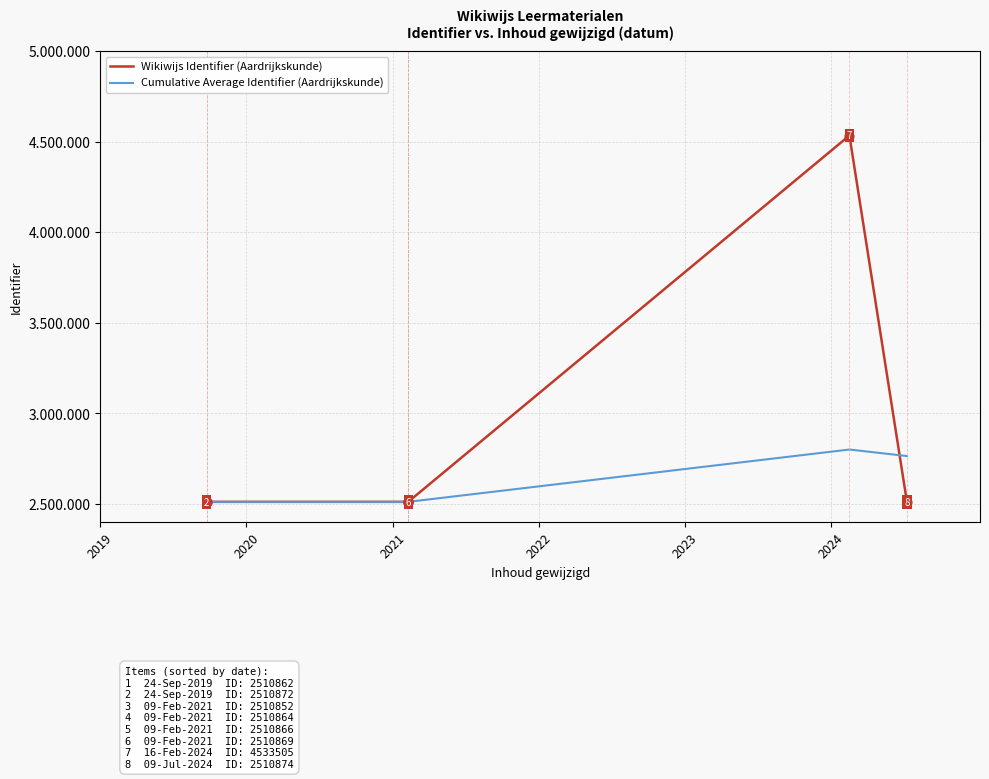

Is the value of Wikiwijs Identifier (Aardrijkskunde) at 2020 greater than the value of Cumulative Average Identifier (Aardrijkskunde) at 2019?

Yes